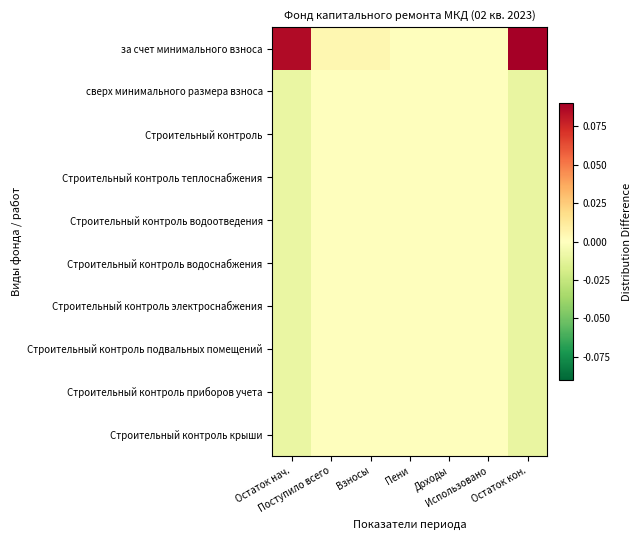

Reading right to left, list all the values displayed in this chart.

за счет минимального взноса: Остаток кон.=0.1	Использовано=0.0	Доходы=0.0	Пени=0.0	Взносы=0.0	Поступило всего=0.0	Остаток нач.=0.1
сверх минимального размера взноса: Остаток кон.=-0.0	Использовано=0.0	Доходы=0.0	Пени=-0.0	Взносы=-0.0	Поступило всего=-0.0	Остаток нач.=-0.0
Строительный контроль: Остаток кон.=-0.0	Использовано=0.0	Доходы=0.0	Пени=-0.0	Взносы=-0.0	Поступило всего=-0.0	Остаток нач.=-0.0
Строительный контроль теплоснабжения: Остаток кон.=-0.0	Использовано=0.0	Доходы=0.0	Пени=-0.0	Взносы=-0.0	Поступило всего=-0.0	Остаток нач.=-0.0
Строительный контроль водоотведения: Остаток кон.=-0.0	Использовано=0.0	Доходы=0.0	Пени=-0.0	Взносы=-0.0	Поступило всего=-0.0	Остаток нач.=-0.0
Строительный контроль водоснабжения: Остаток кон.=-0.0	Использовано=0.0	Доходы=0.0	Пени=-0.0	Взносы=-0.0	Поступило всего=-0.0	Остаток нач.=-0.0
Строительный контроль электроснабжения: Остаток кон.=-0.0	Использовано=0.0	Доходы=0.0	Пени=-0.0	Взносы=-0.0	Поступило всего=-0.0	Остаток нач.=-0.0
Строительный контроль подвальных помещений: Остаток кон.=-0.0	Использовано=0.0	Доходы=0.0	Пени=-0.0	Взносы=-0.0	Поступило всего=-0.0	Остаток нач.=-0.0
Строительный контроль приборов учета: Остаток кон.=-0.0	Использовано=0.0	Доходы=0.0	Пени=-0.0	Взносы=-0.0	Поступило всего=-0.0	Остаток нач.=-0.0
Строительный контроль крыши: Остаток кон.=-0.0	Использовано=0.0	Доходы=0.0	Пени=-0.0	Взносы=-0.0	Поступило всего=-0.0	Остаток нач.=-0.0